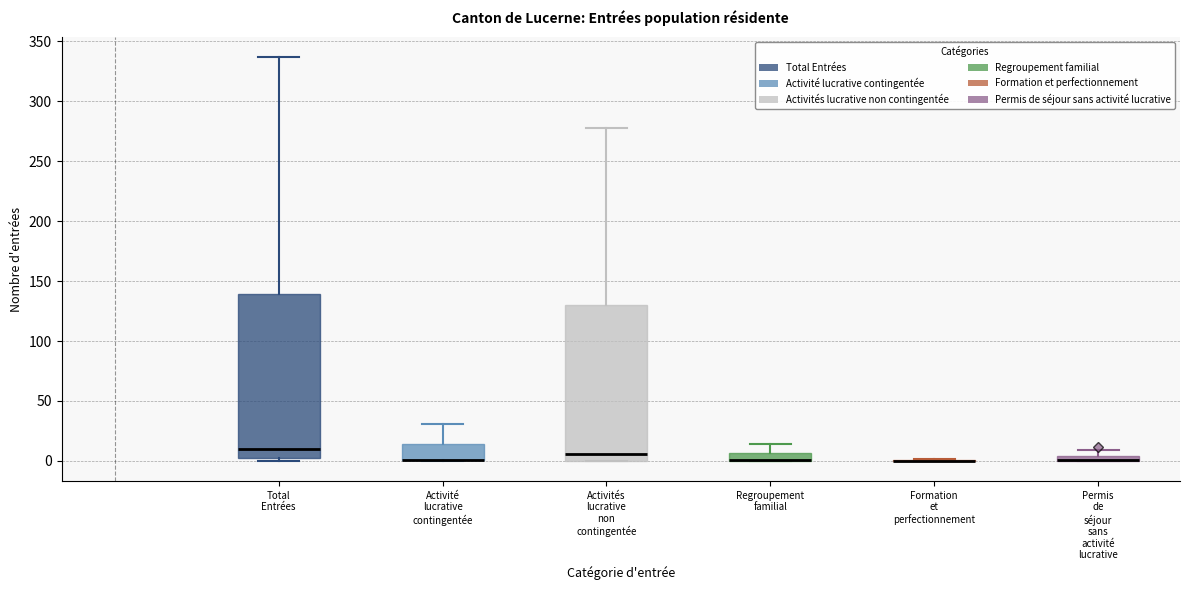

Comparing the boxes themselves (not the whiskers), which one is the tallest?

Total Entrées